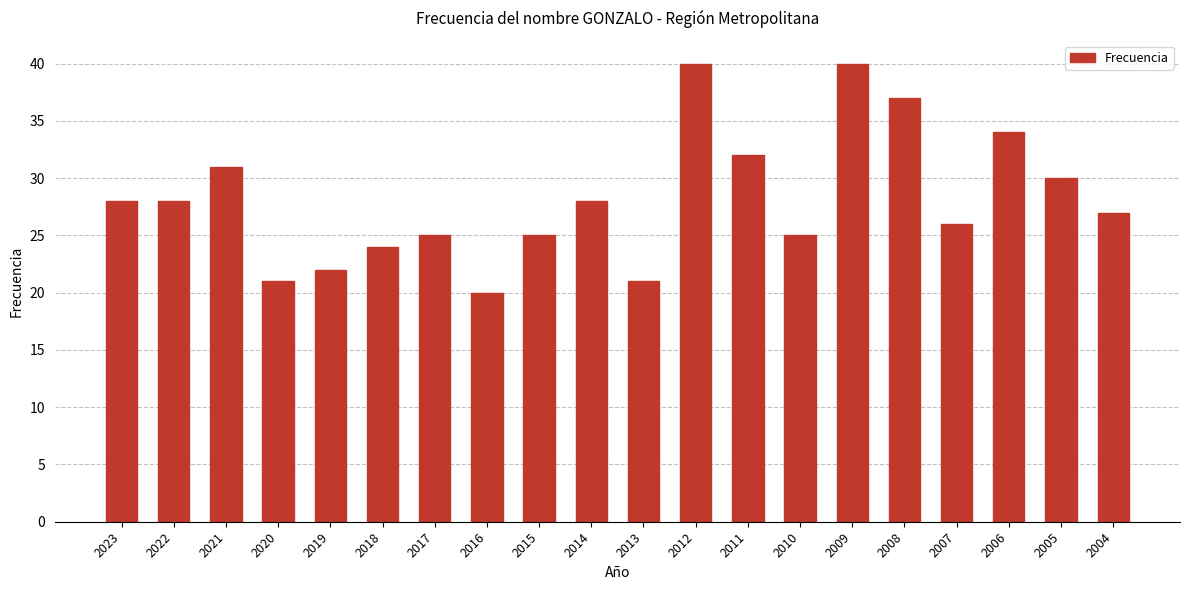

What is the value of the 8th bar from the left?

20